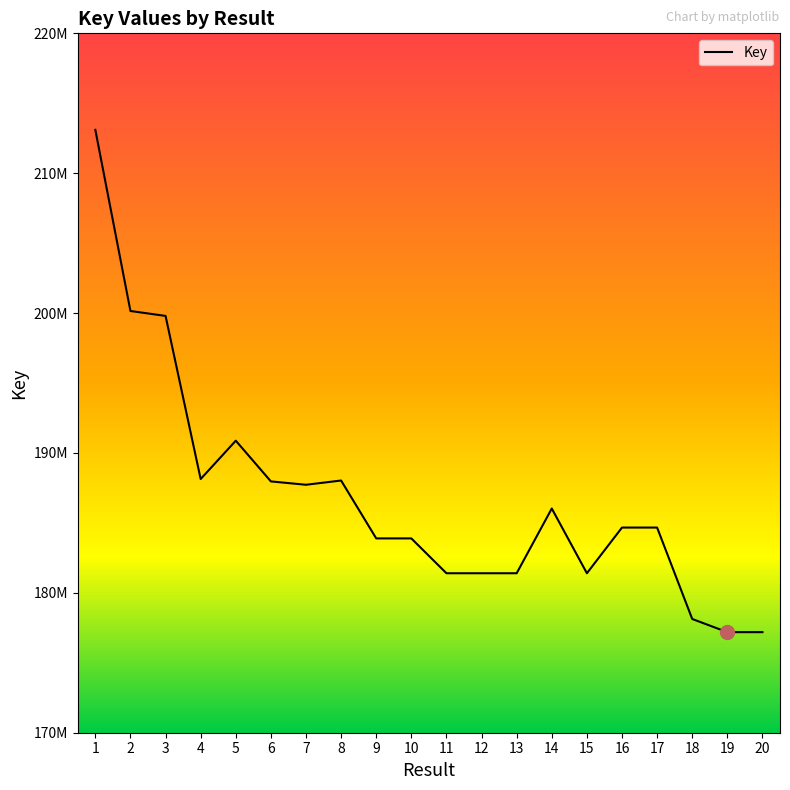

Does the chart have visible grid lines?

No